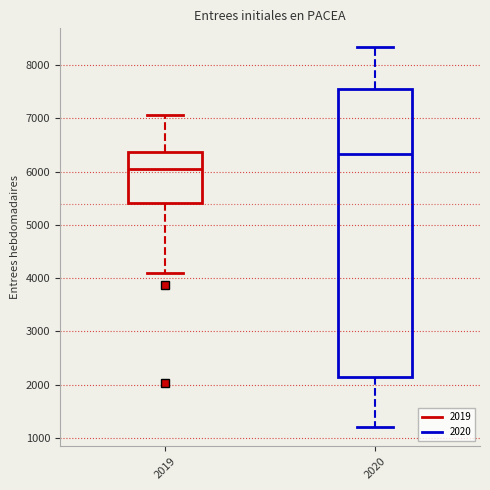

Which box is the tallest, from its lower edge to its upper edge?

2020